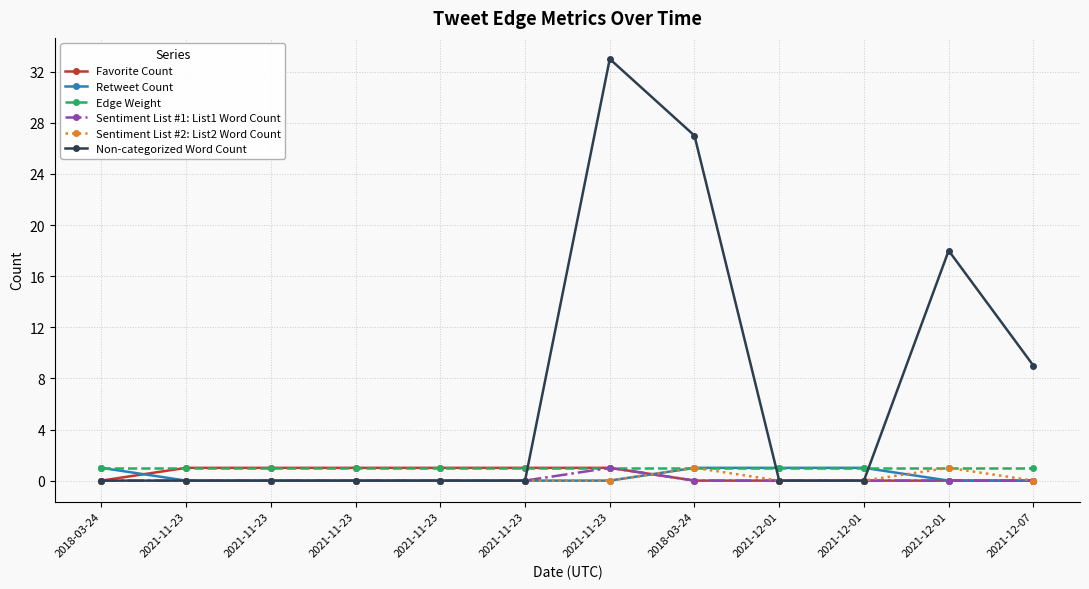

What is the label of the 5th point from the right?

2018-03-24